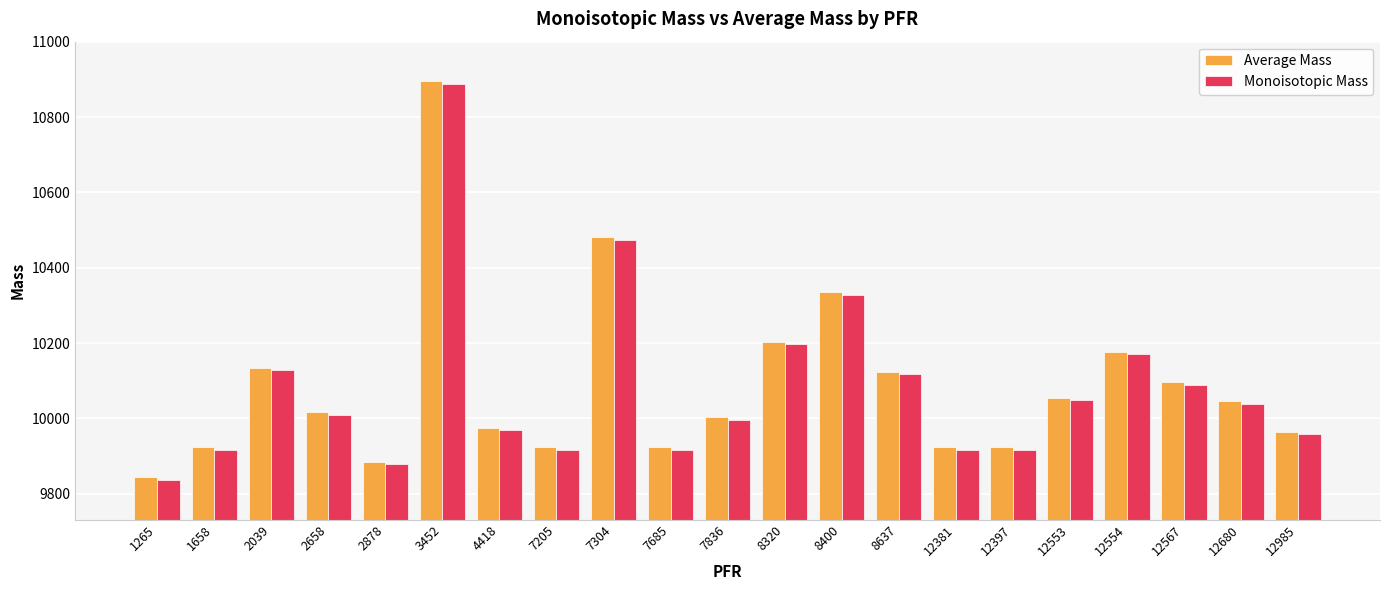

How many values in the Monoisotopic Mass series are below 10010?

10